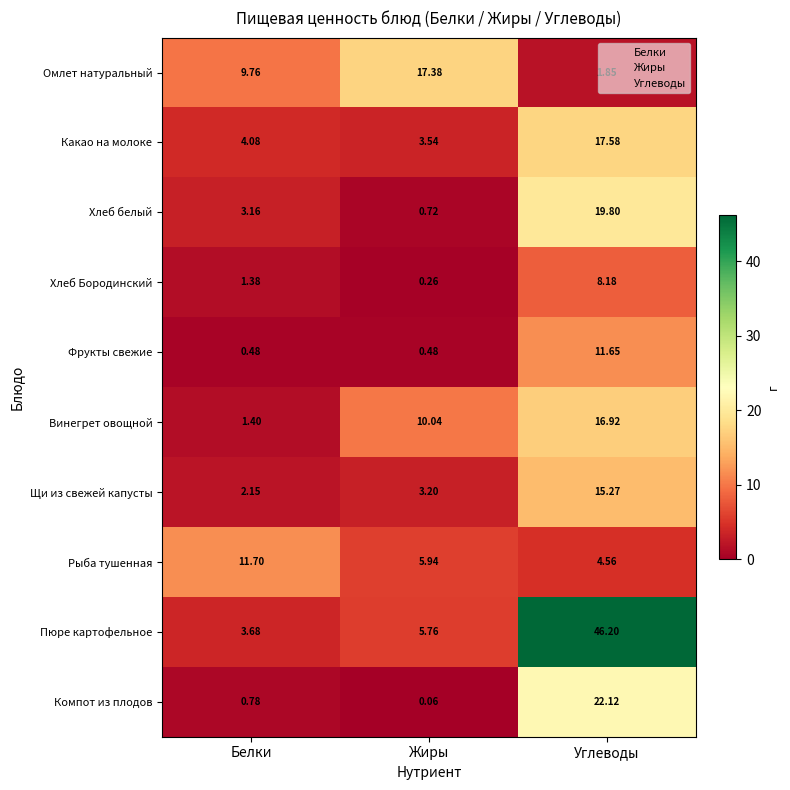

At which label is Рыба тушенная closest to 8?

Жиры